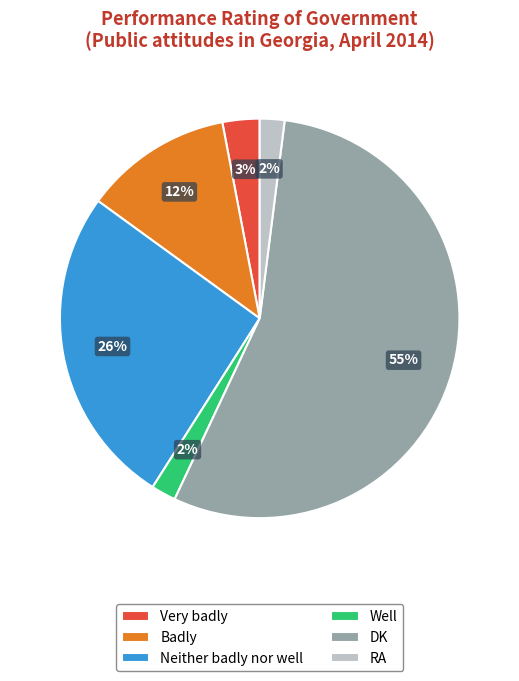

How many segments does this pie chart have?

6